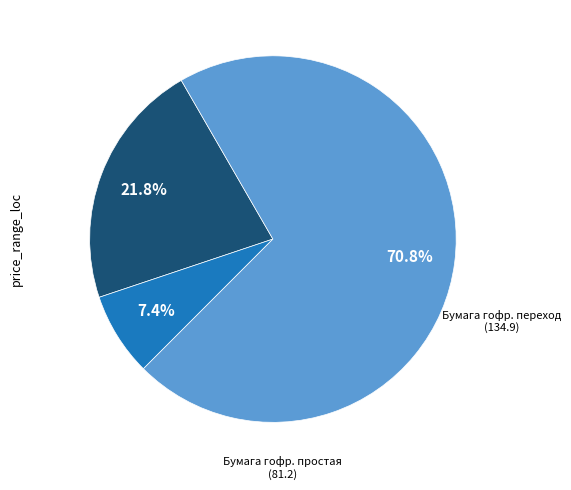

Is there a majority slice in this chart?

Yes